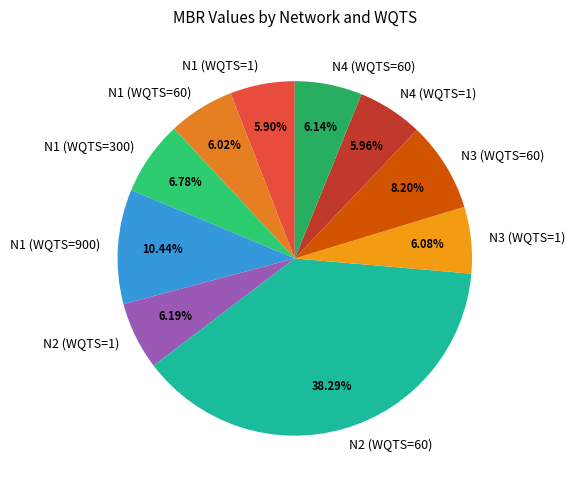

How many slices are in this pie chart?

10